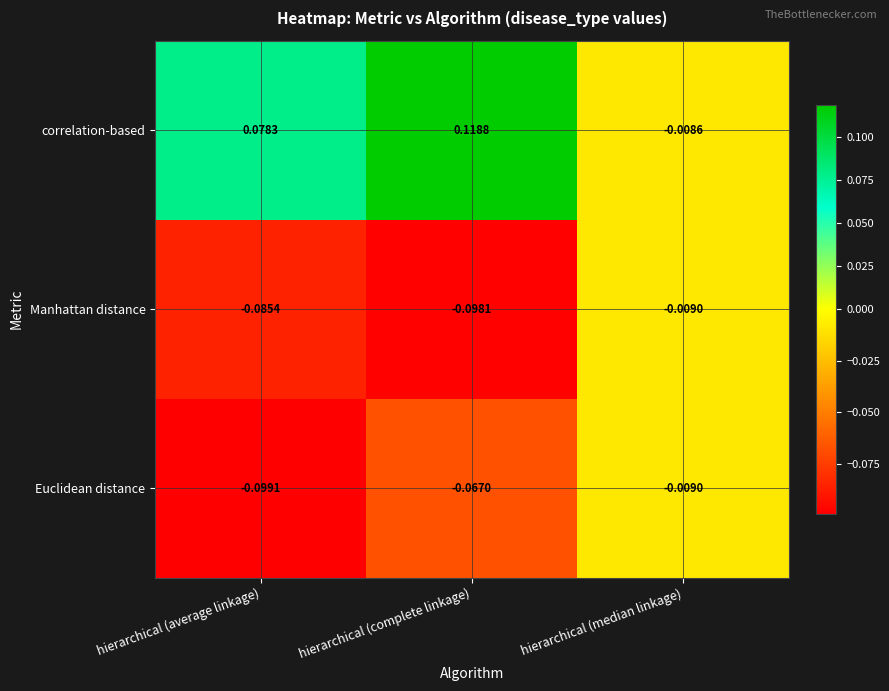

At hierarchical (average linkage), list the series in order from smallest to largest.

Euclidean distance, Manhattan distance, correlation-based